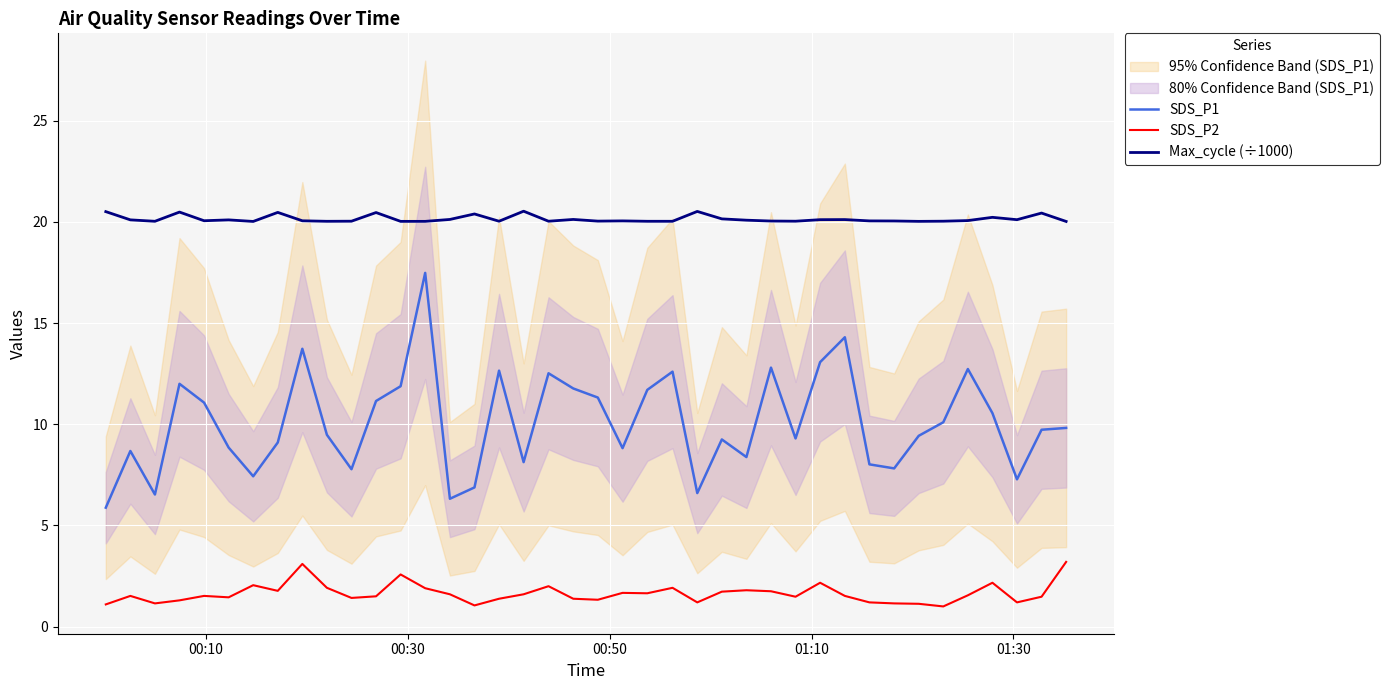

Is this an area chart (filled region under the line)?

No